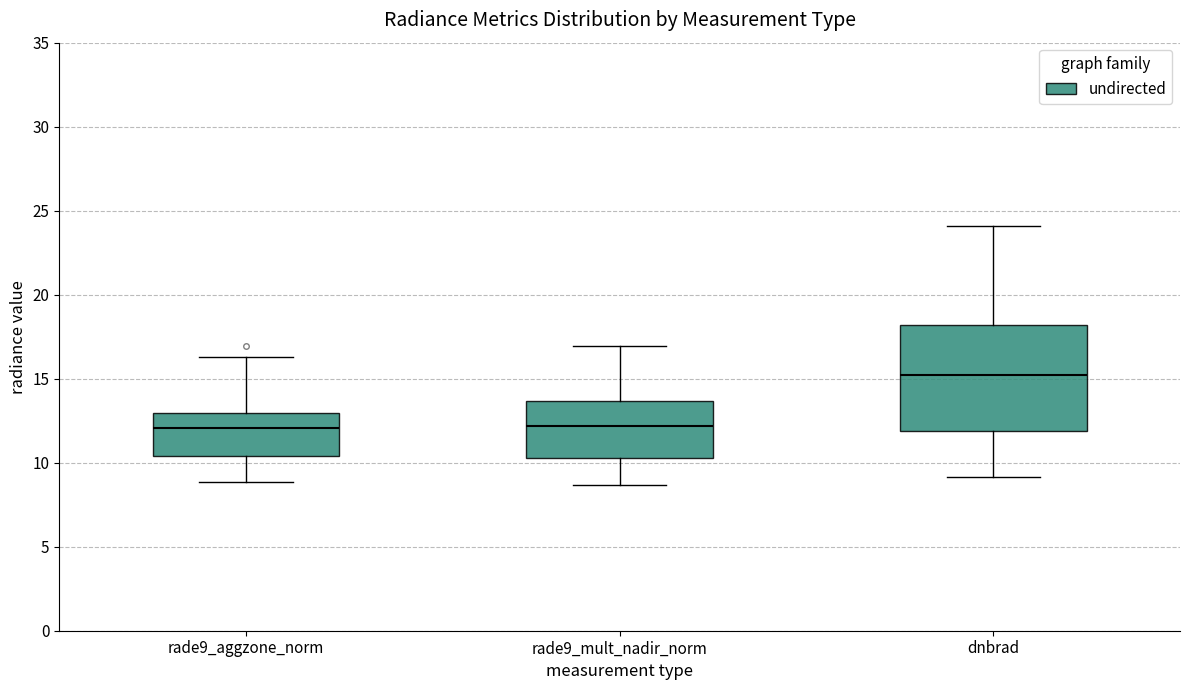

Comparing the boxes themselves (not the whiskers), which one is the tallest?

dnbrad